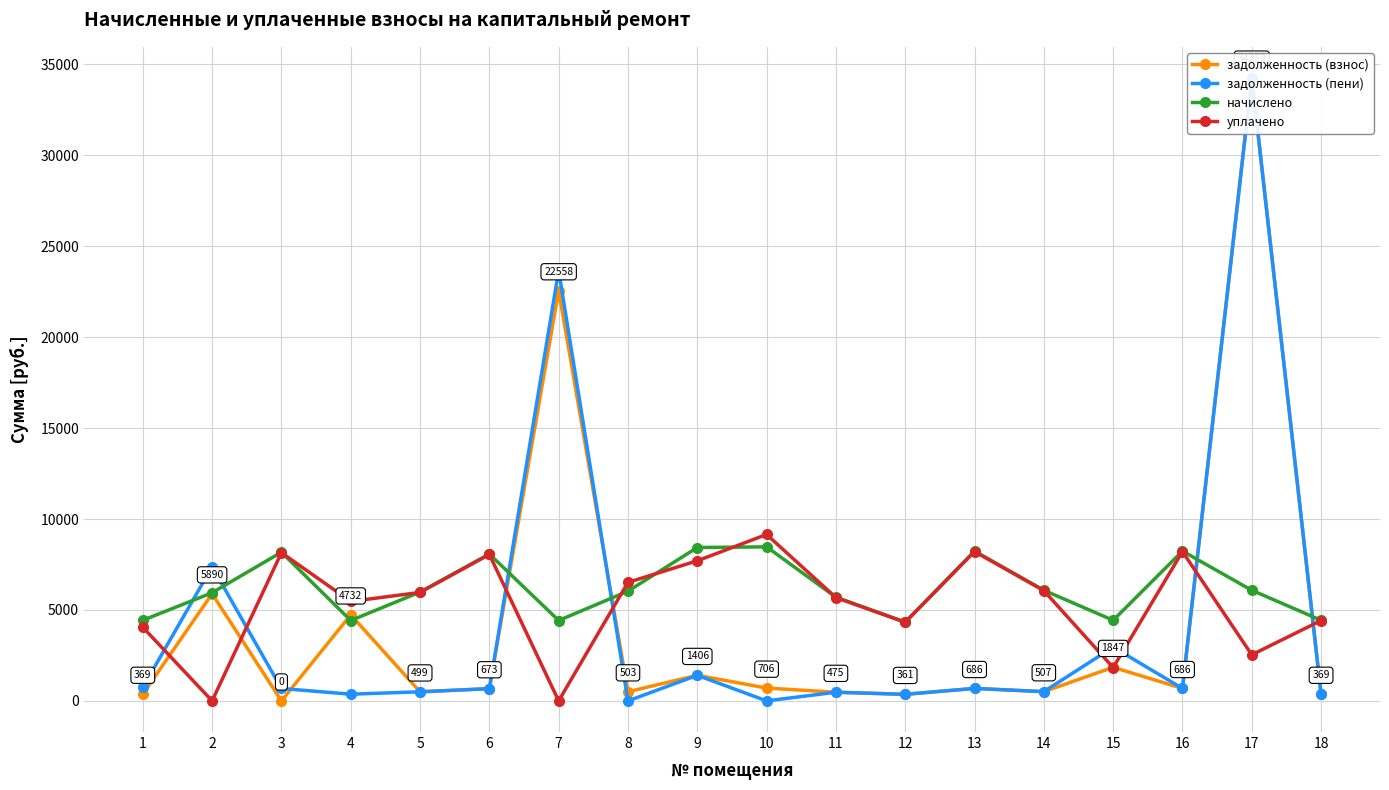

Reading left to right, what are all the values shown in this chart?

задолженность (взнос): 369.4	5890.2	0.0	4732.3	498.6	673.1	22557.9	502.7	1405.6	705.9	475.0	361.1	686.4	506.8	1846.8	686.4	34252.1	369.4
задолженность (пени): 738.7	7376.9	681.3	368.3	498.6	673.1	23662.9	0.0	1405.6	0.0	475.0	361.1	686.4	506.8	2954.9	686.4	34251.8	369.4
начислено: 4432.3	5946.7	8175.1	4420.0	5983.7	8076.7	4420.0	6032.9	8433.7	8470.7	5700.5	4333.8	8236.7	6082.1	4432.3	8236.7	6082.1	4432.3
уплачено: 4048.9	0.0	8149.2	5468.9	5964.7	8051.1	0.0	6516.5	7703.8	9149.7	5682.4	4320.1	8210.6	6062.8	1832.8	8210.6	2534.5	4418.3